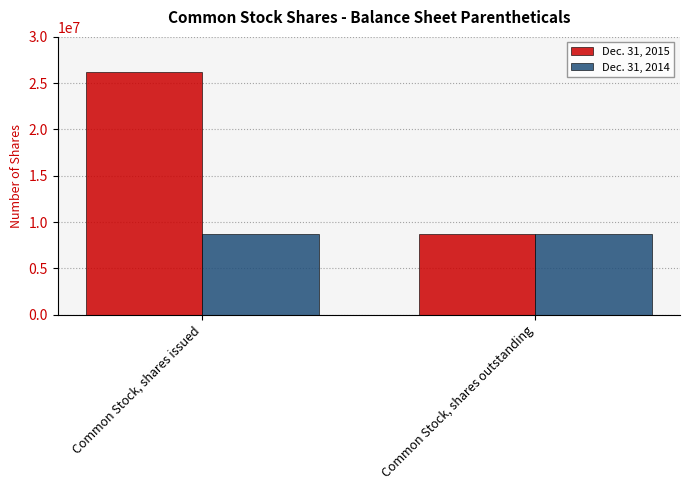

List the series in order of their overall mean, highest first.

Dec. 31, 2015, Dec. 31, 2014